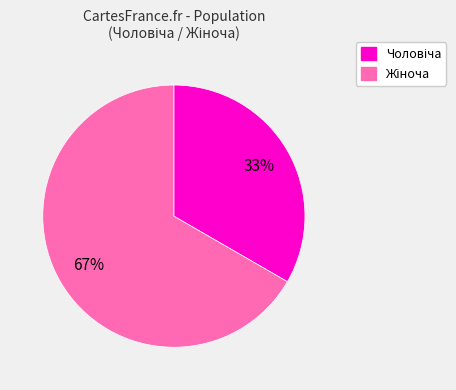

Does any single category account for the majority?

Yes